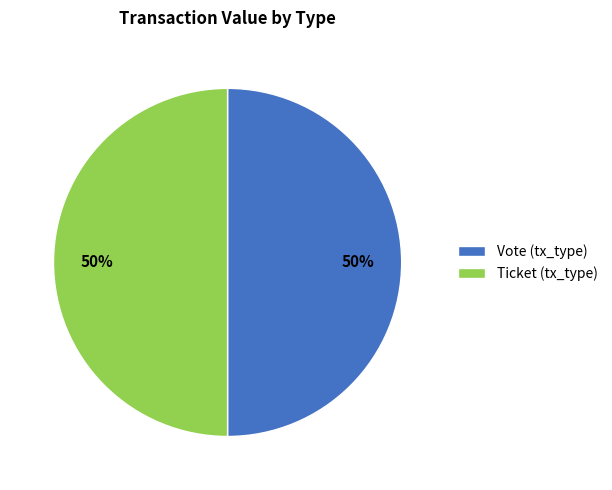

To the nearest percent, what is the combined percentage of Vote (tx_type) and Ticket (tx_type)?

100%